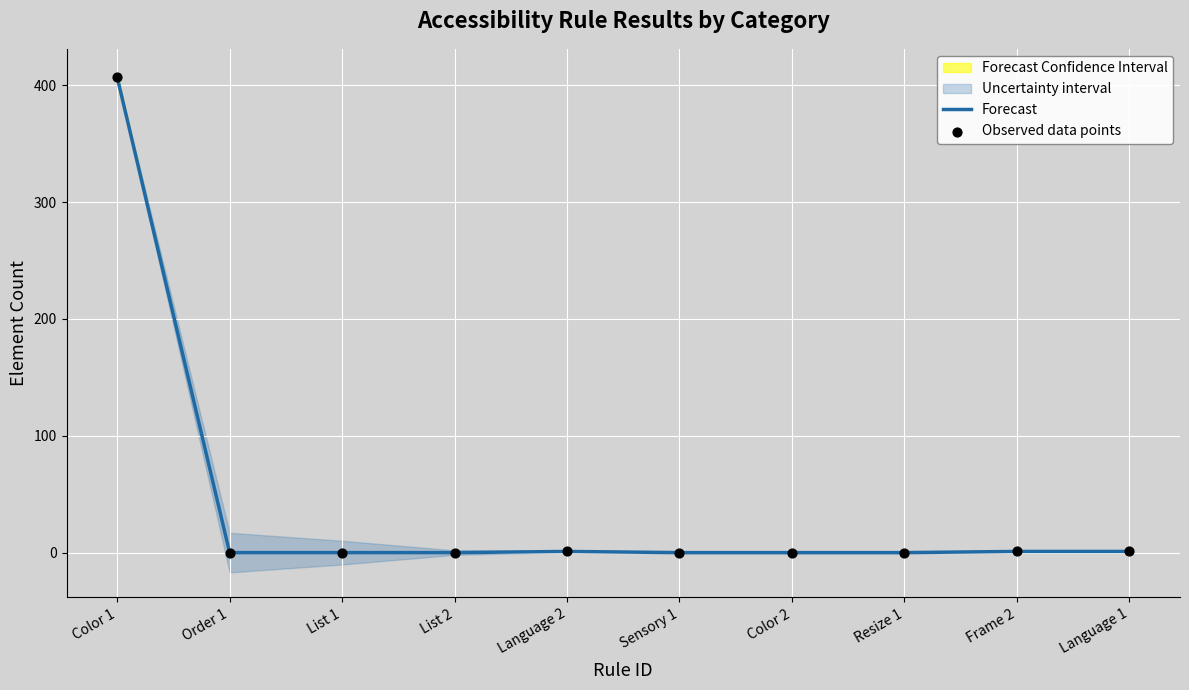

Which series contains the lowest Y value?

Forecast